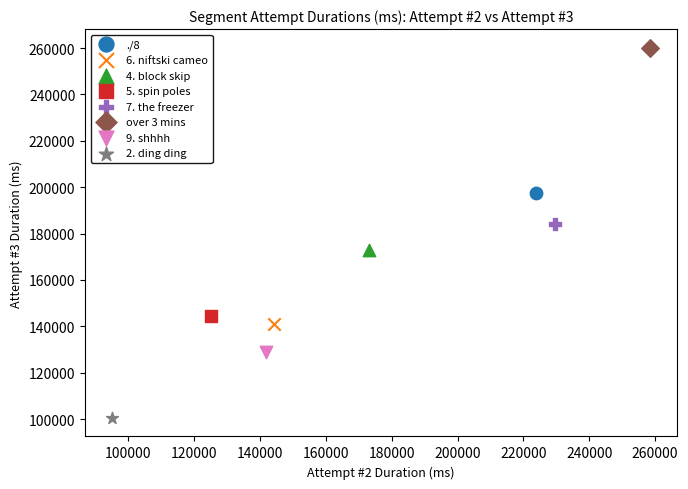

What are all the series names shown in the legend?

./8, 6. niftski cameo, 4. block skip, 5. spin poles, 7. the freezer, over 3 mins, 9. shhhh, 2. ding ding